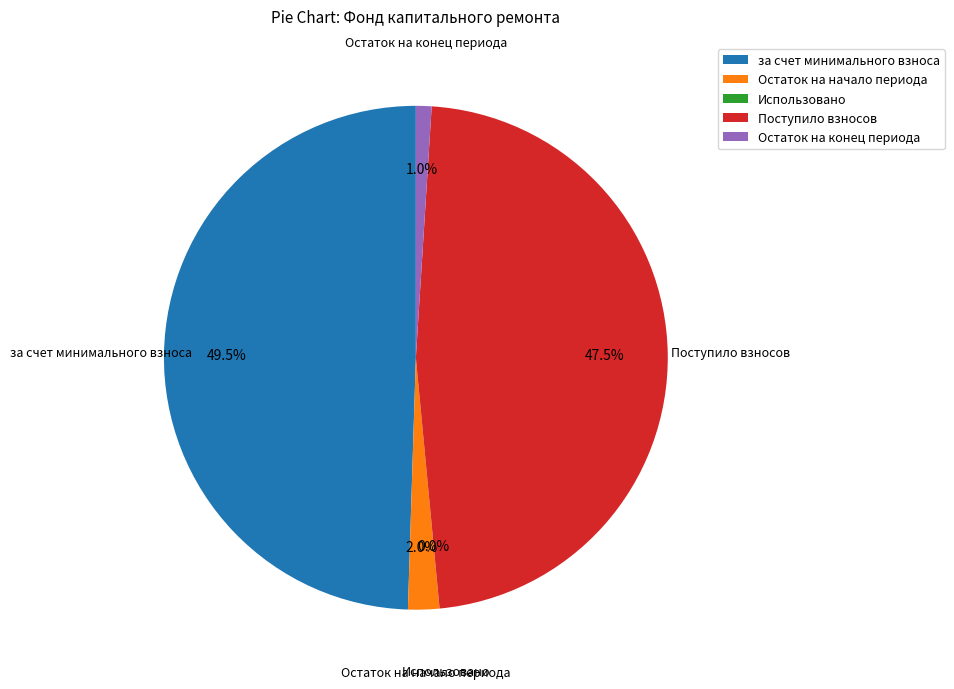

Which category has the biggest portion of the pie?

за счет минимального взноса